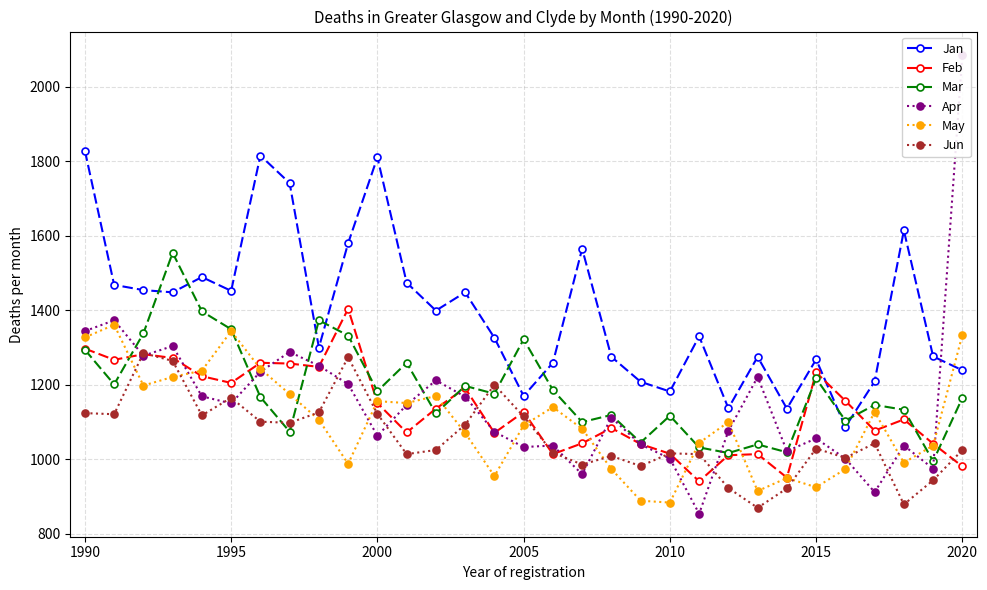

What is the lowest value of the Mar series?

995